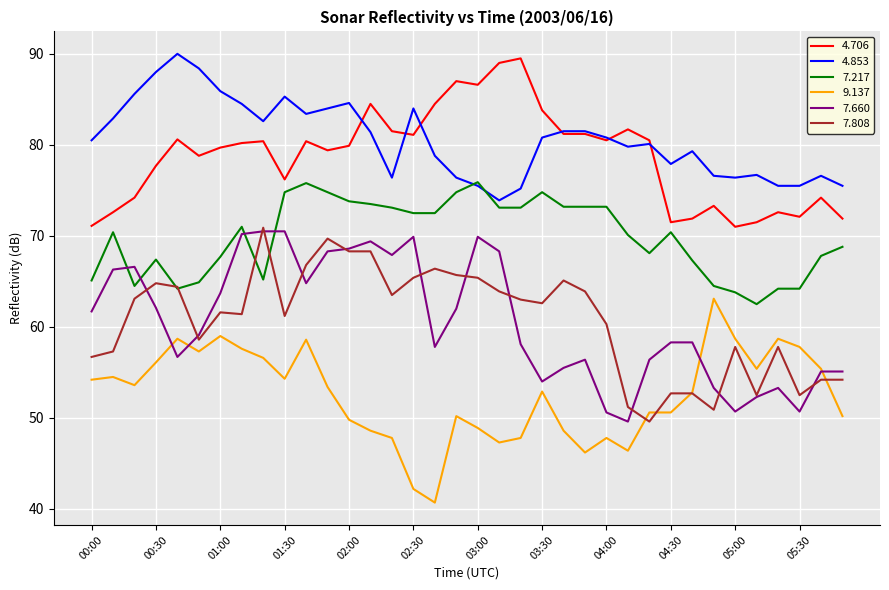

True or false: 9.137 and 4.706 intersect in this chart.

False